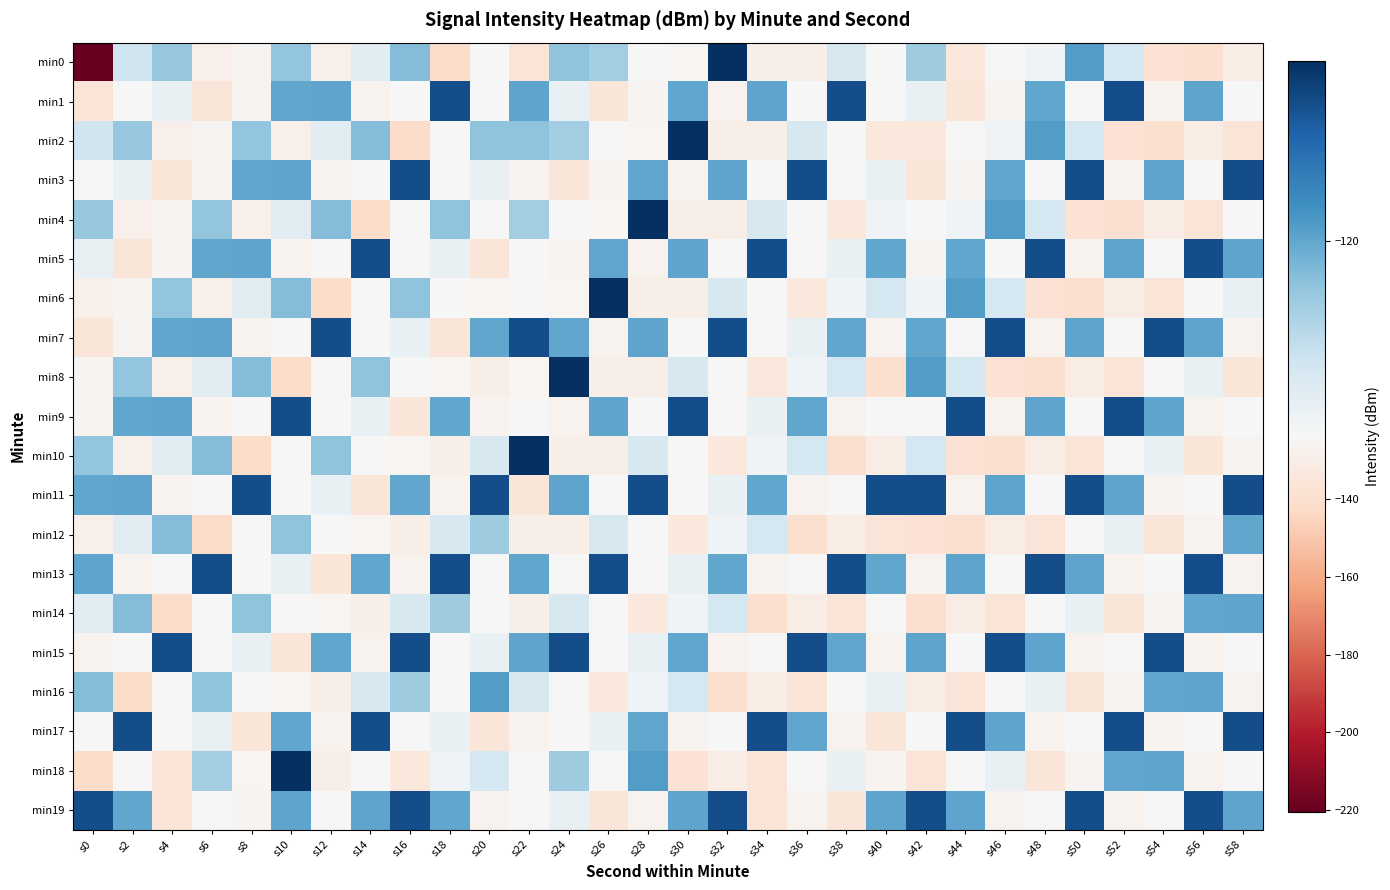

Which series has the largest total across all categories?

min13